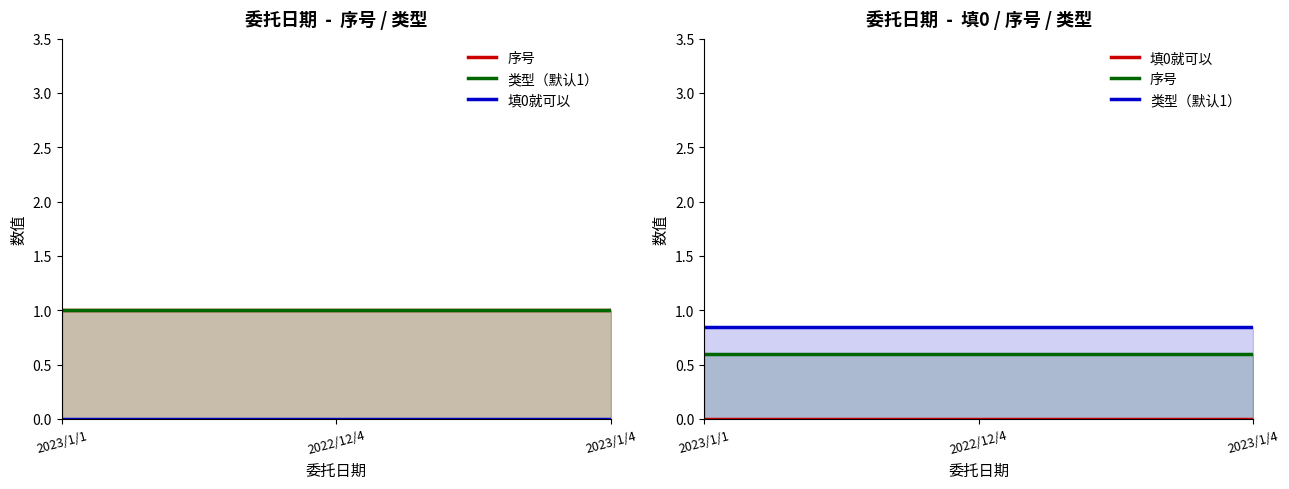

What is the sum of all 序号 values?

3